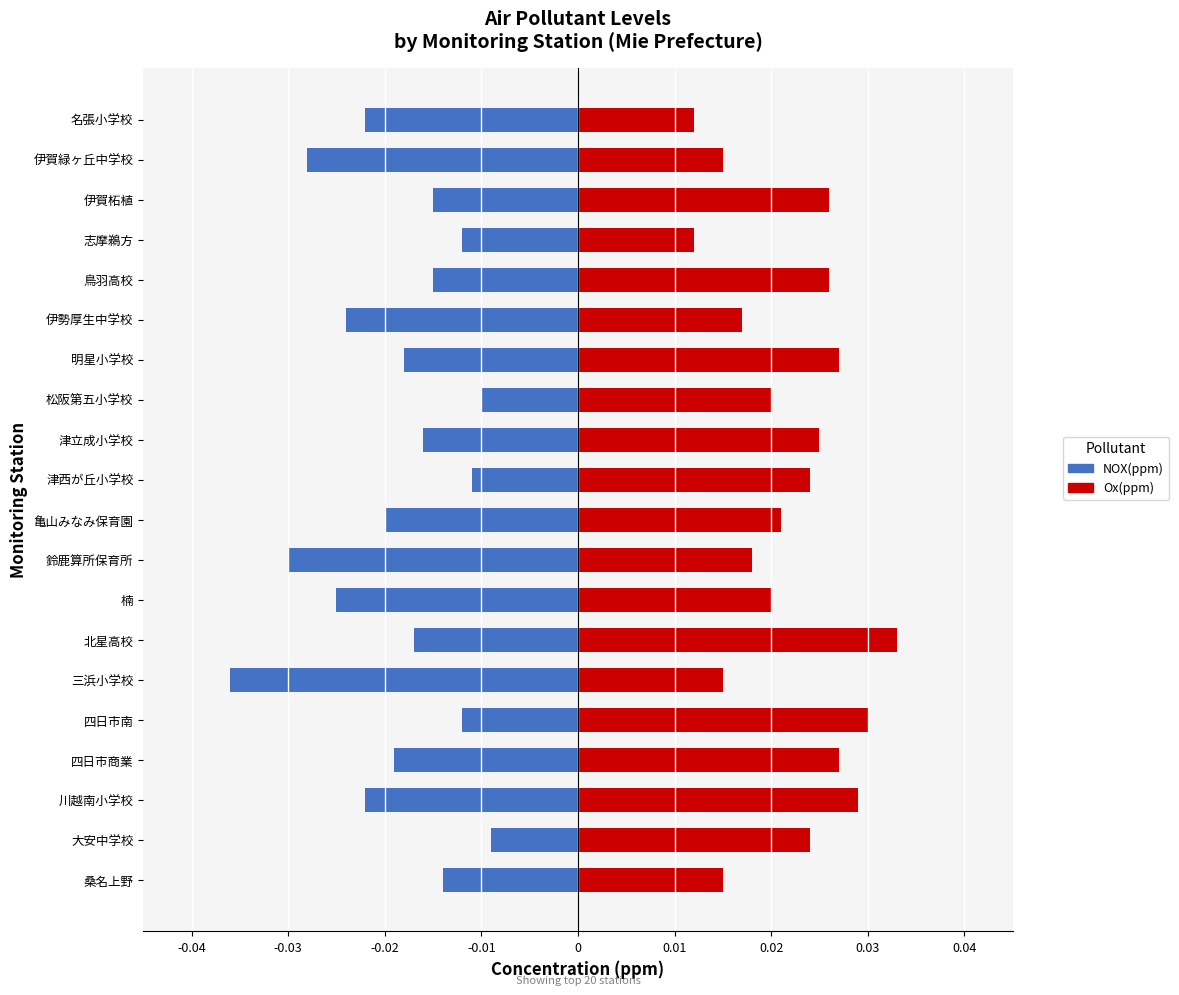

At 桑名上野, list the series in order from largest to smallest.

Ox(ppm), NOX(ppm)